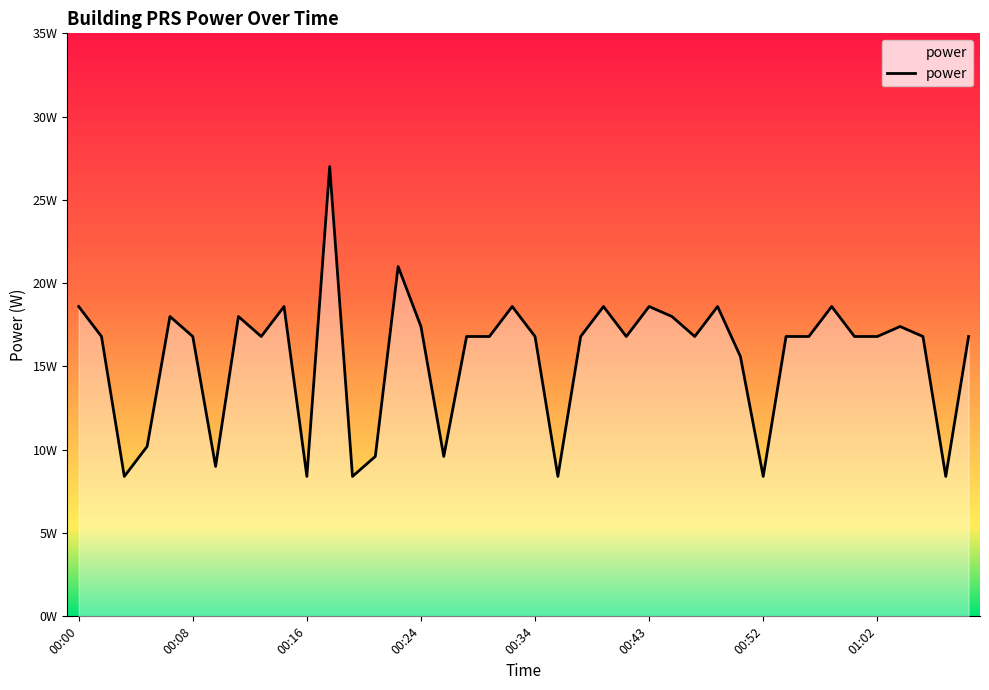

Is this an area chart (filled region under the line)?

Yes